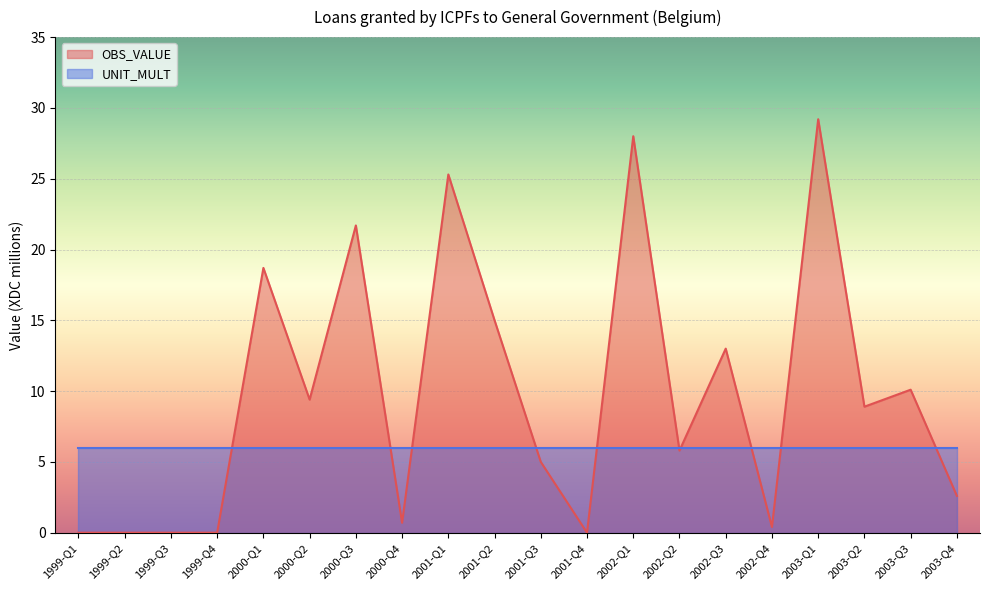

What is the change in value from 1999-Q1 to 2001-Q1?

+25.3